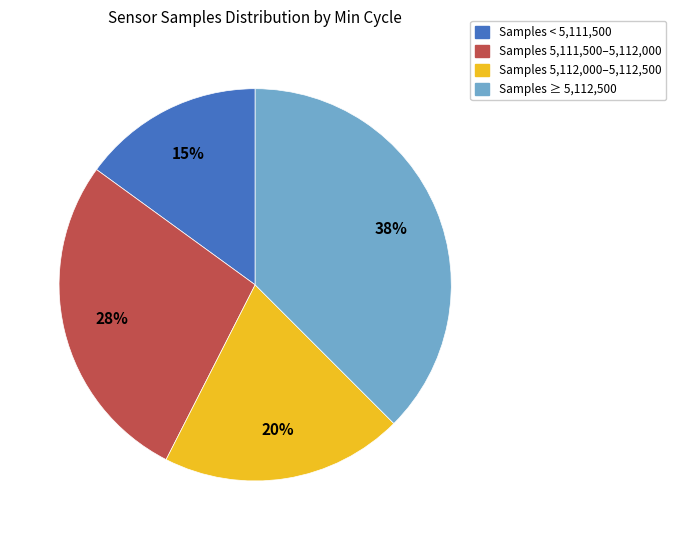

Combined, do Samples 5,111,500–5,112,000 and Samples 5,112,000–5,112,500 account for over 50%?

No